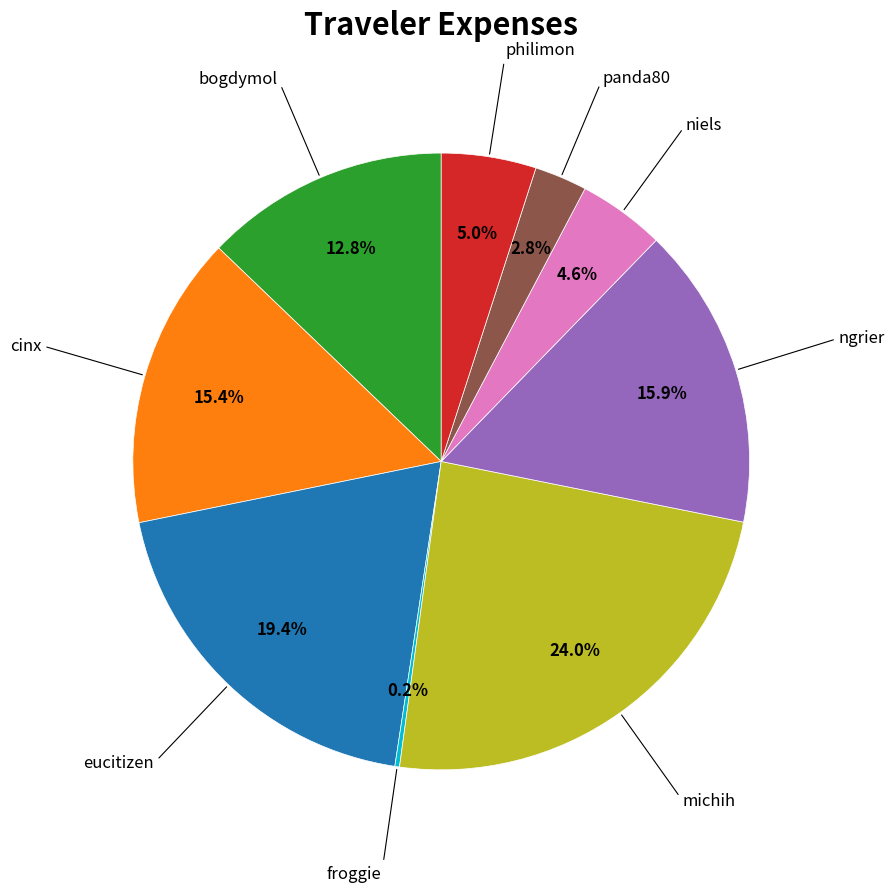

Is there any slice that represents more than half of the pie?

No